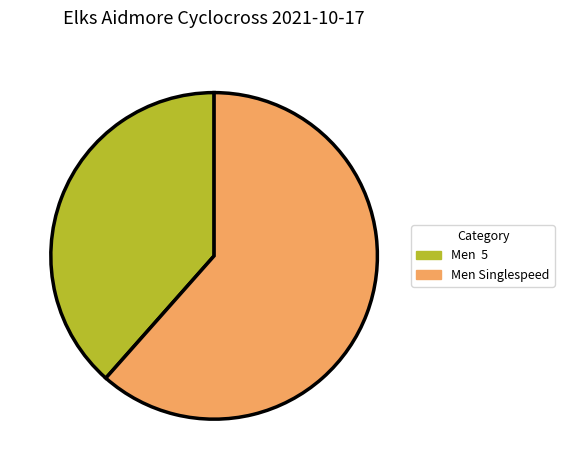

Which has a higher value, Men 5 or Men Singlespeed?

Men Singlespeed